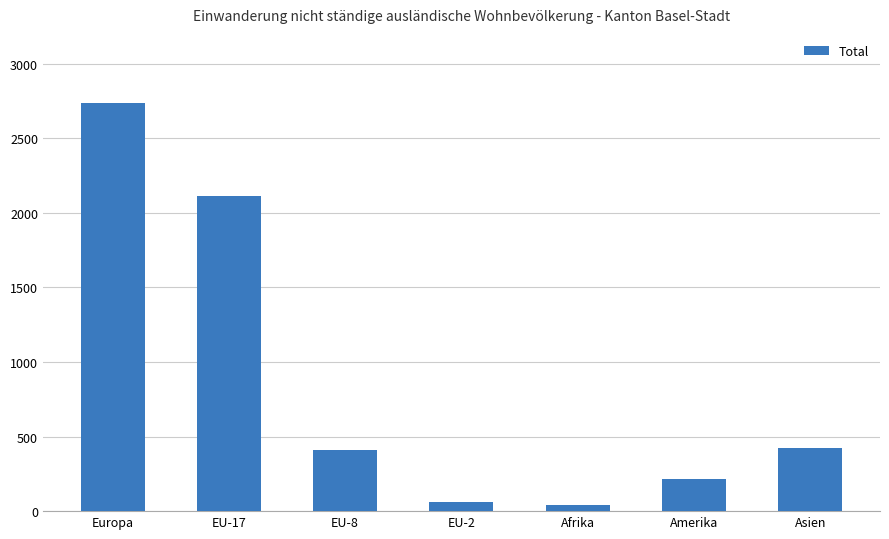

What is the average value?

857